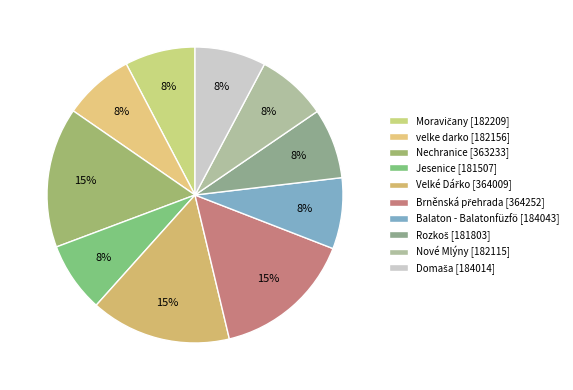

Which category has the biggest portion of the pie?

Brněnská přehrada